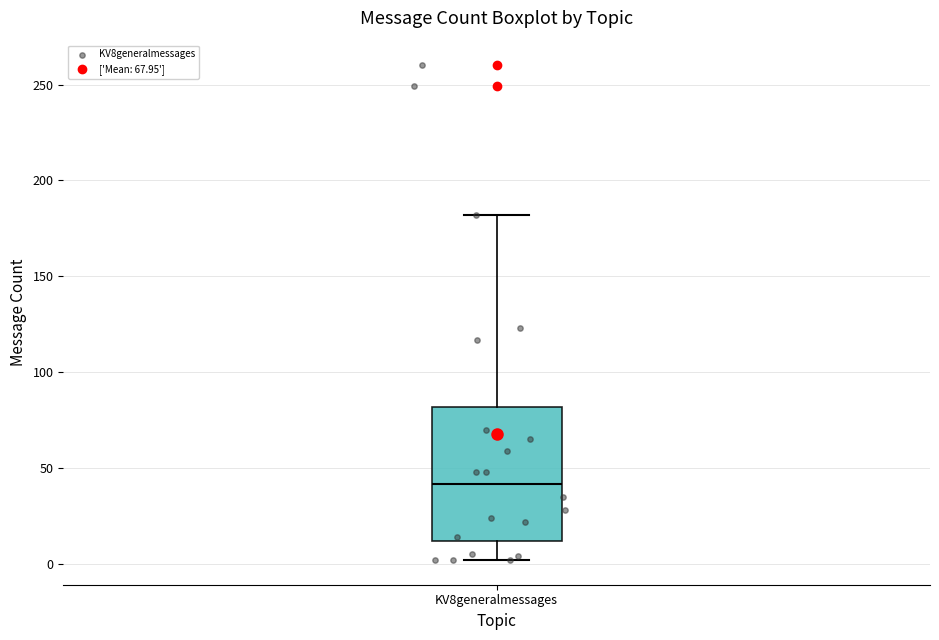

Read this box plot against the y-axis: the position of the median line, the range covered by the box, and the ends of both whiskers. The values are not printed on the chart, so give them approximately, as read against the axis.

median 40, box 10 to 80, whiskers 0 to 180